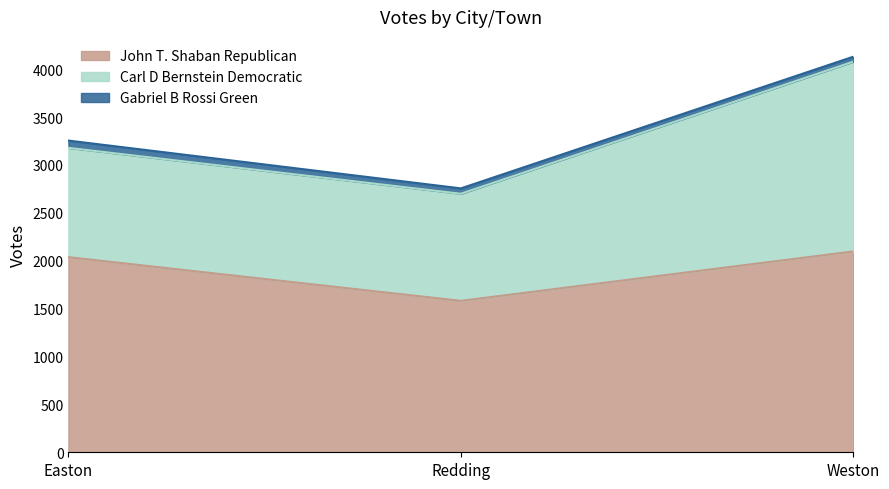

Which has a higher value, Weston or Easton?

Weston